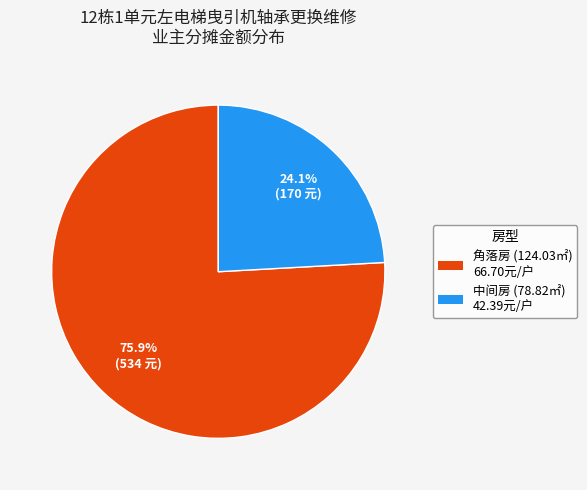

To the nearest percent, what is the difference between the largest and smallest slice percentages?

52%